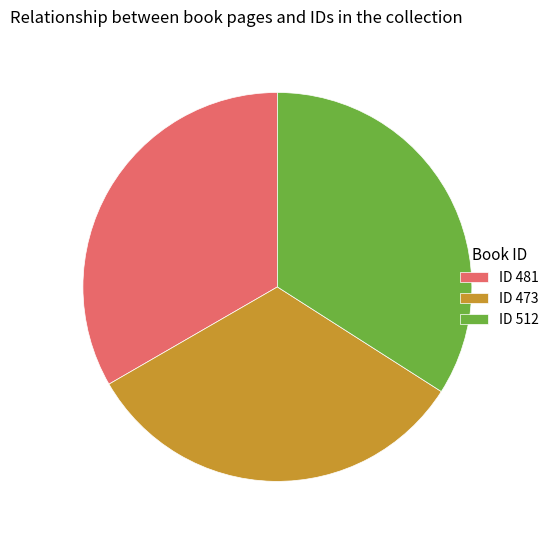

Rank the categories by value from lowest to highest.

ID 473, ID 481, ID 512